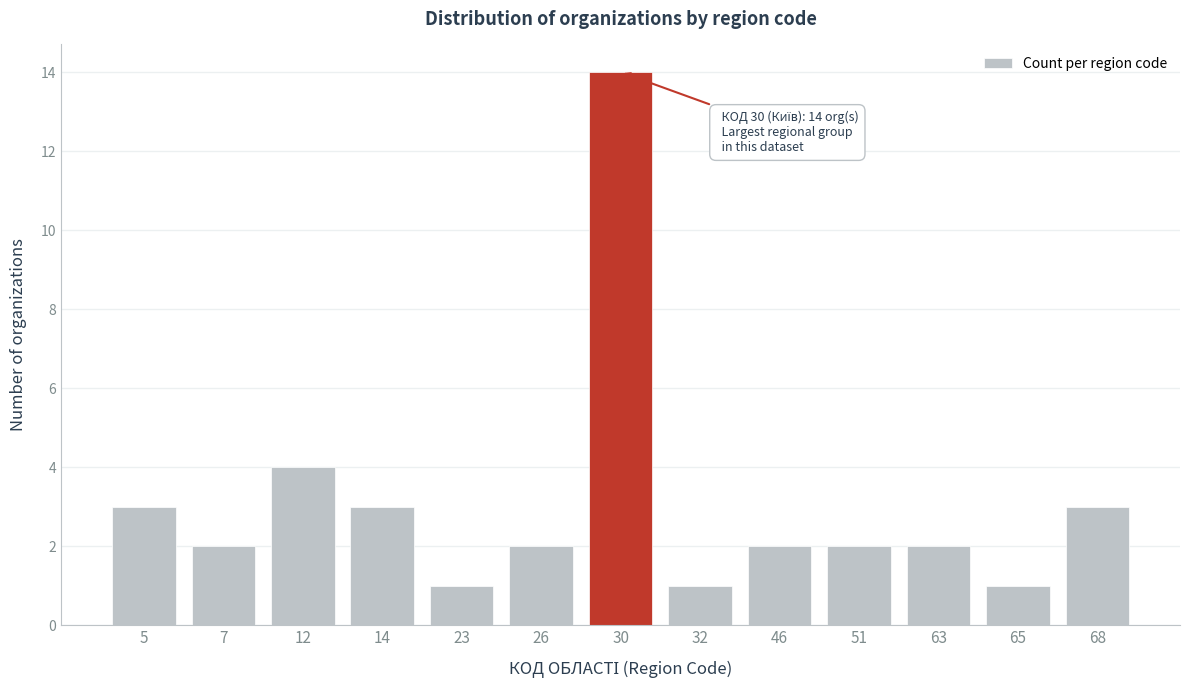

Reading left to right, list all the values displayed in this chart.

5=3	7=2	12=4	14=3	23=1	26=2	30=14	32=1	46=2	51=2	63=2	65=1	68=3